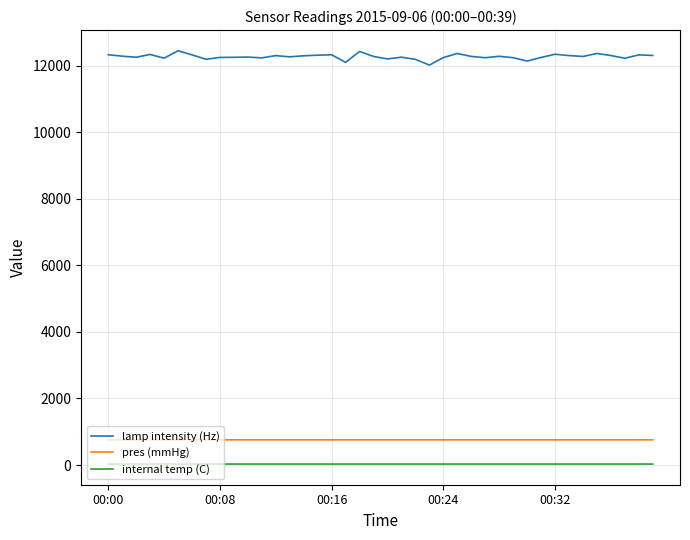

Which series has the largest total across all categories?

lamp intensity (Hz)